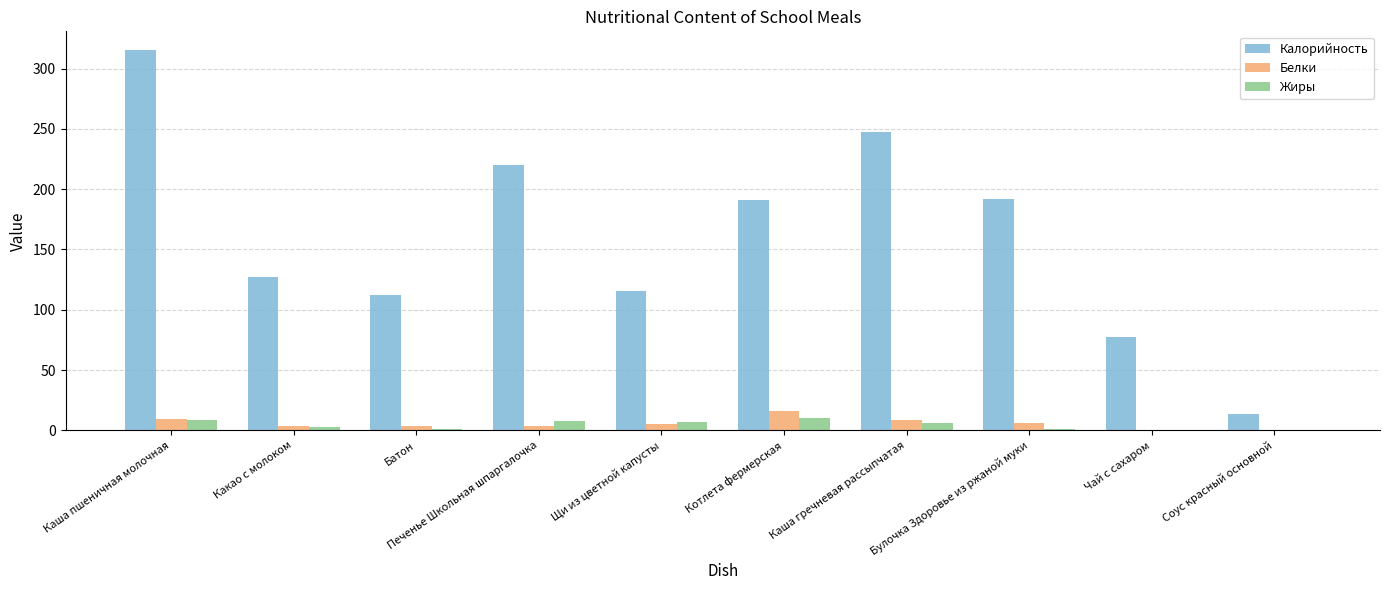

Between Батон and Каша гречневая рассыпчатая, which series saw the biggest shift?

Калорийность